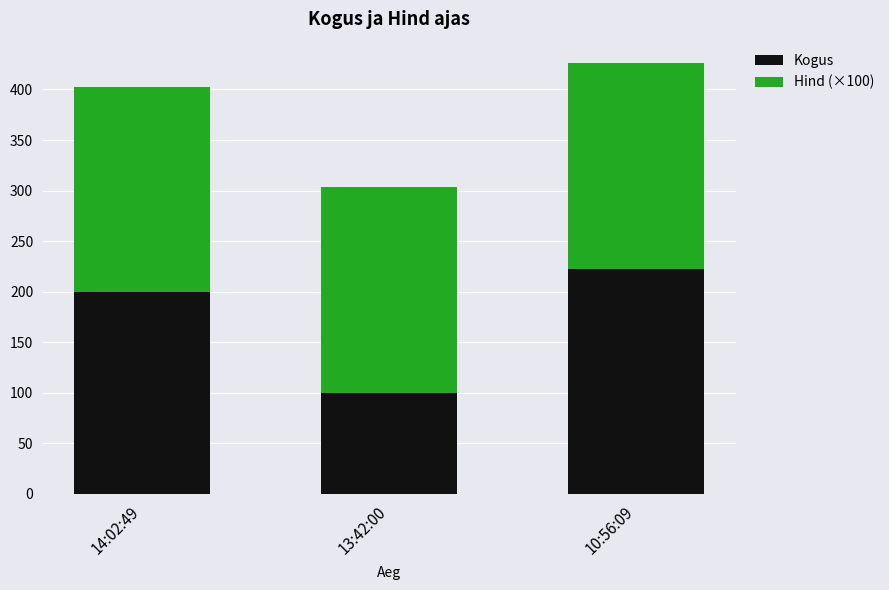

At which category is the sum across all series the highest?

10:56:09